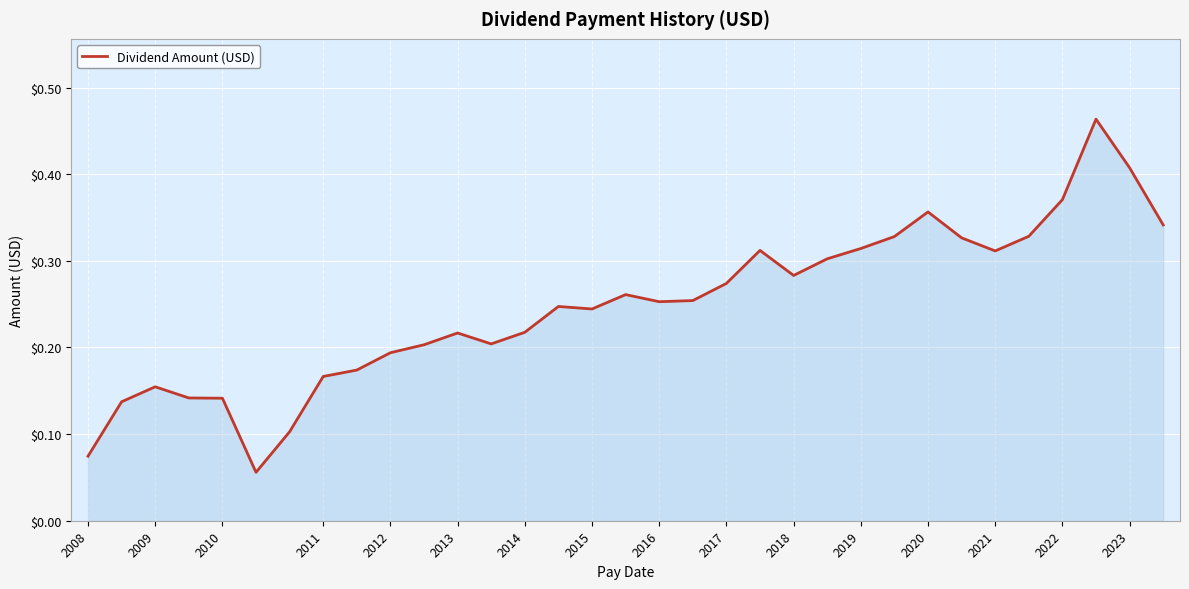

Rank the categories by value from highest to lowest.

30, 31, 29, 25, 32, 28, 24, 26, 23, 20, 27, 22, 21, 19, 16, 18, 17, 2022, 2023, 2021, 2019, 2020, 2018, 2017, 2016, 2015, 2010, 2011, 2012, 2009, 2014, 2008, 2013